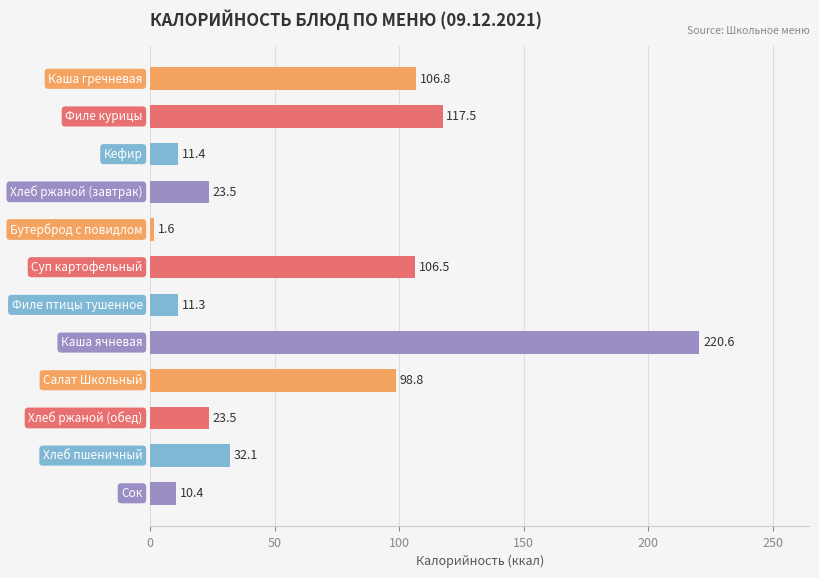

How many bars are there in total?

12